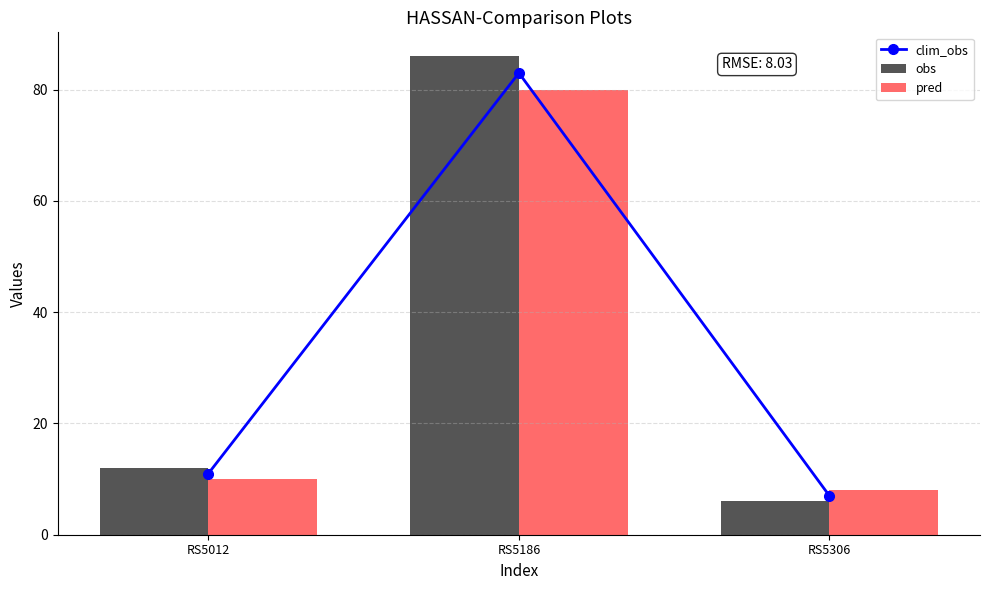

Which category has the highest value across all series?

RS5186